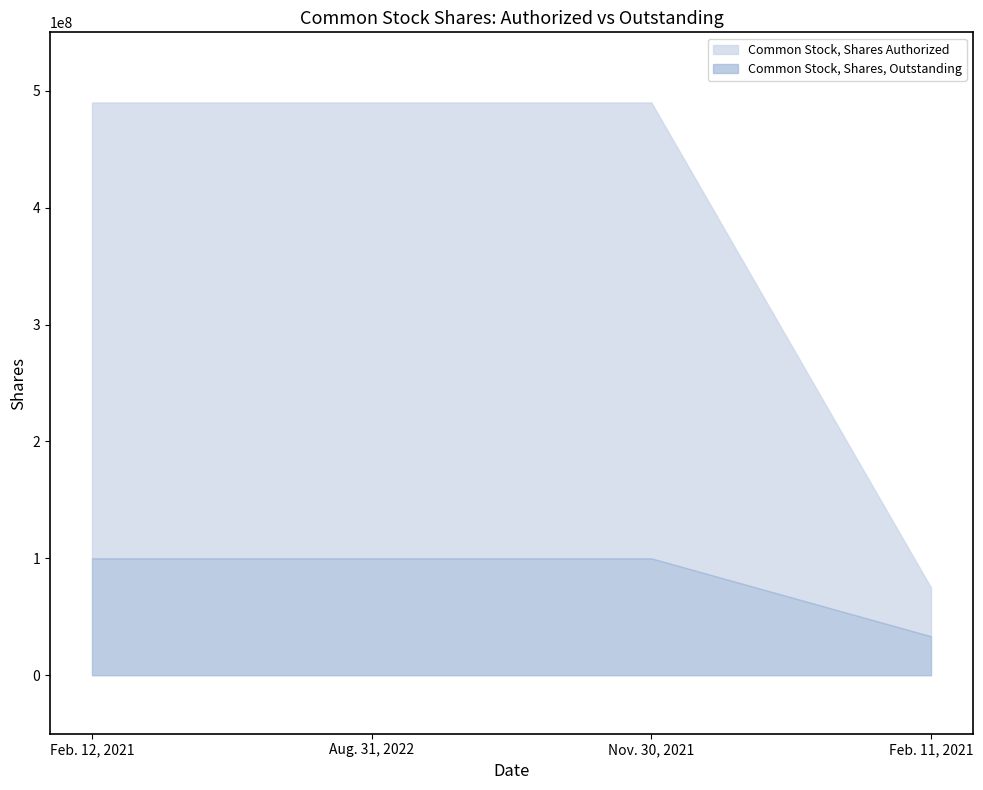

What is the sum of all Common Stock, Shares, Outstanding values?

333285000